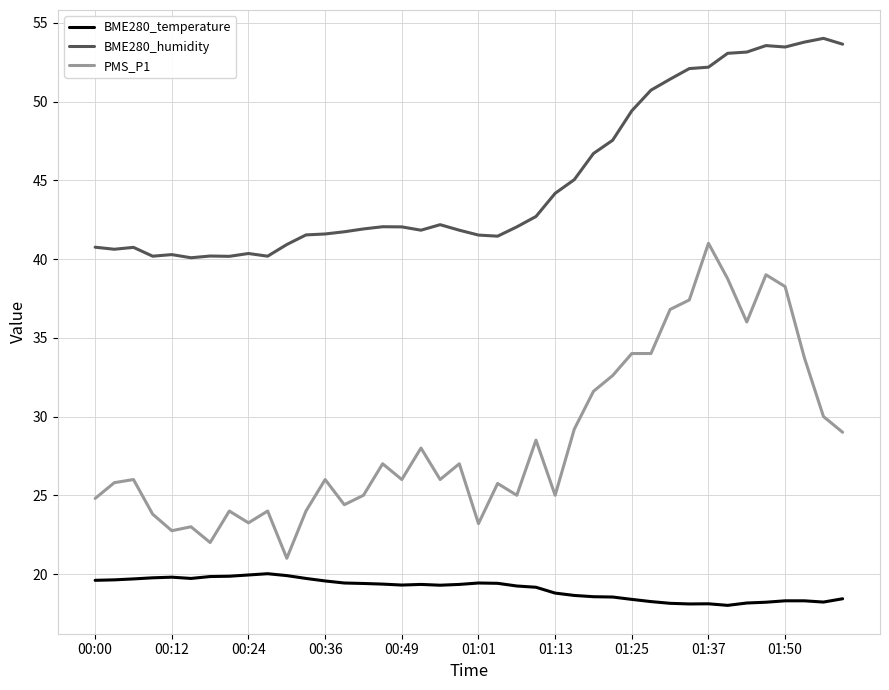

What is the highest value of the PMS_P1 series?

41.0